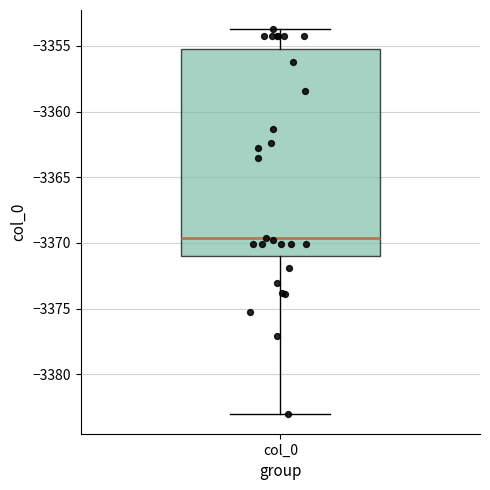

Where does the median line of the box for col_0 sit on the y-axis? The values are not printed on the chart, so give them approximately, as read against the axis.

-3369.5